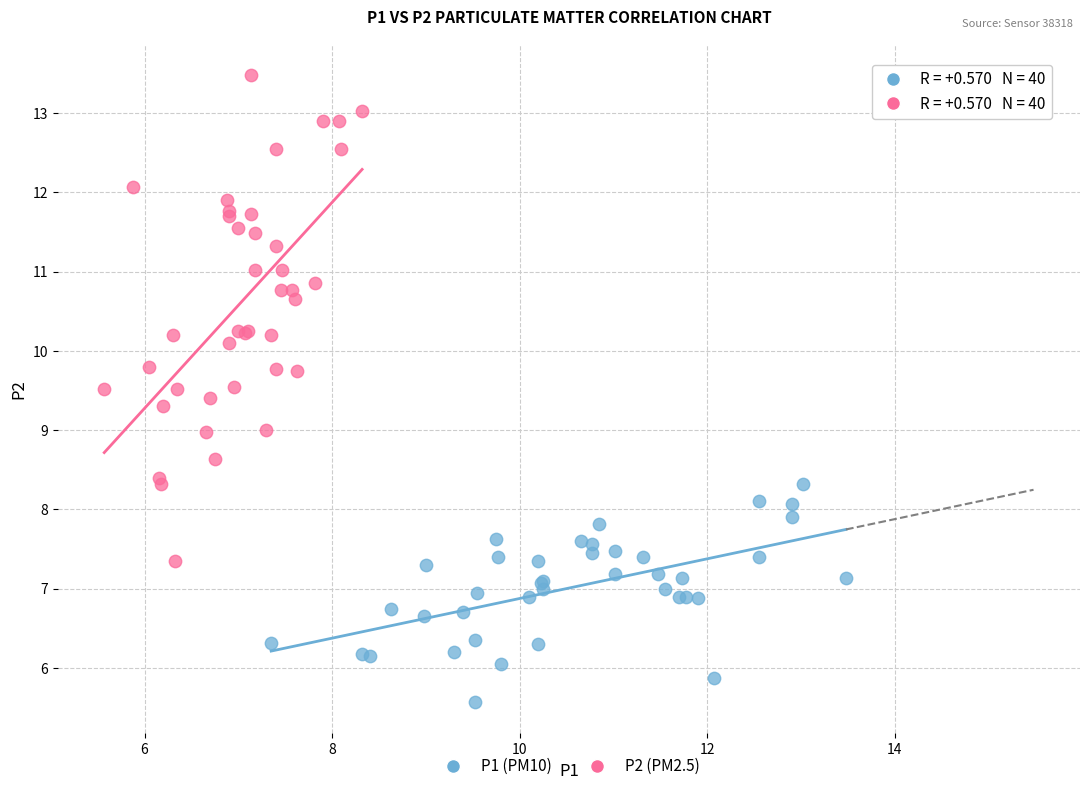

What are all the series names shown in the legend?

P1 (PM10), P2 (PM2.5)